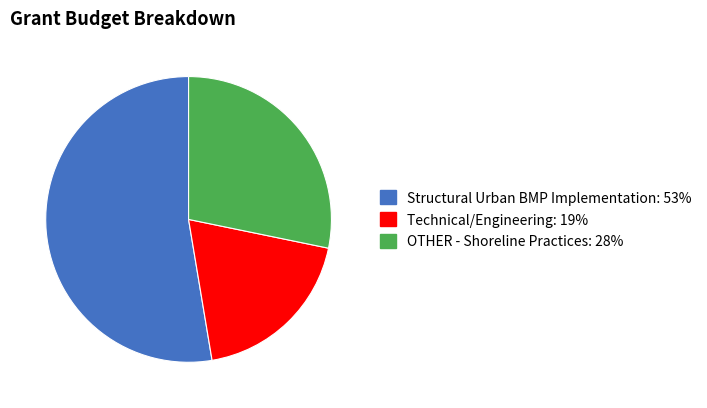

Rank the categories by value from highest to lowest.

Structural Urban BMP Implementation, OTHER - Shoreline Practices, Technical/Engineering